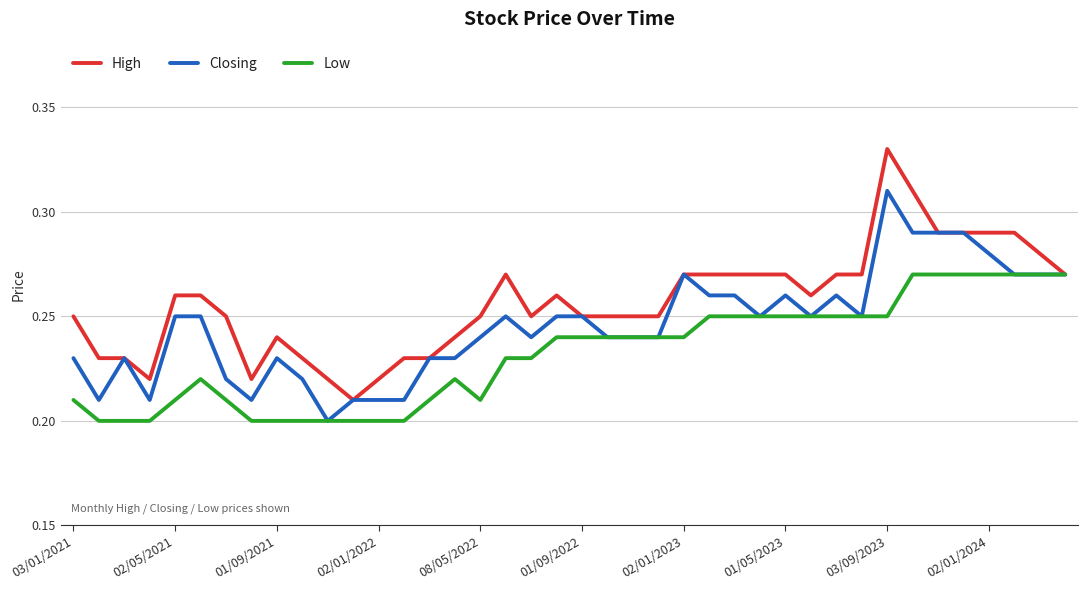

Rank the series by their maximum value, from highest to lowest.

High, Closing, Low